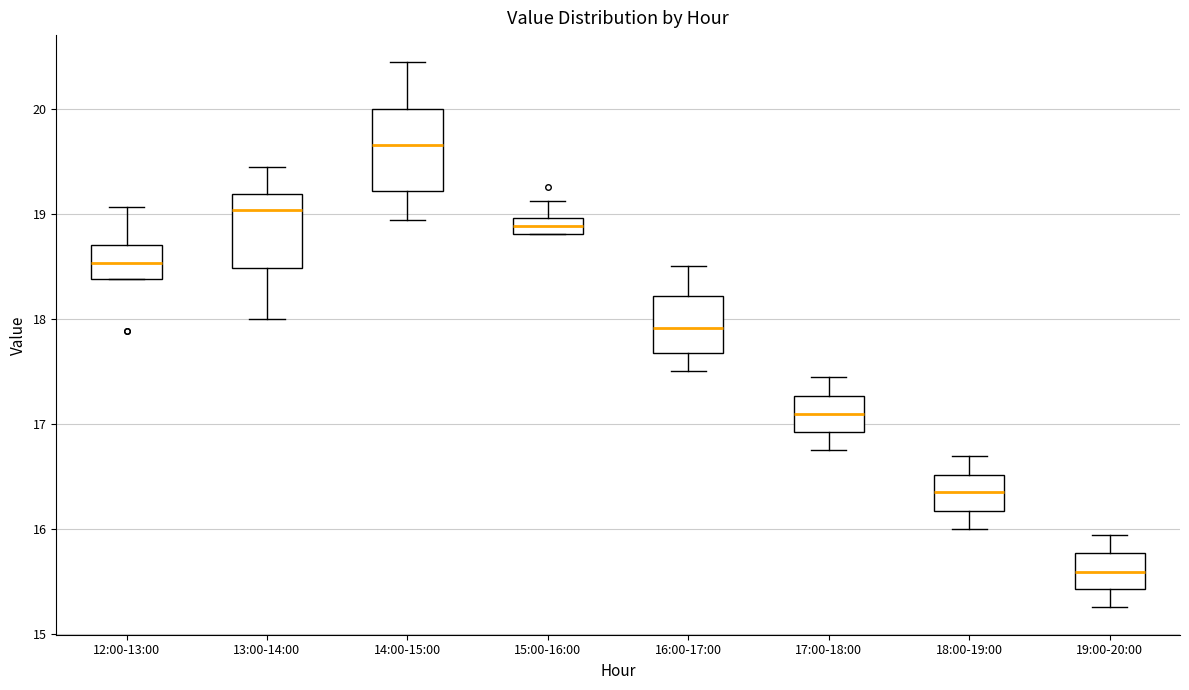

Where does the median line of the box for 19:00-20:00 sit on the y-axis? The values are not printed on the chart, so give them approximately, as read against the axis.

15.6